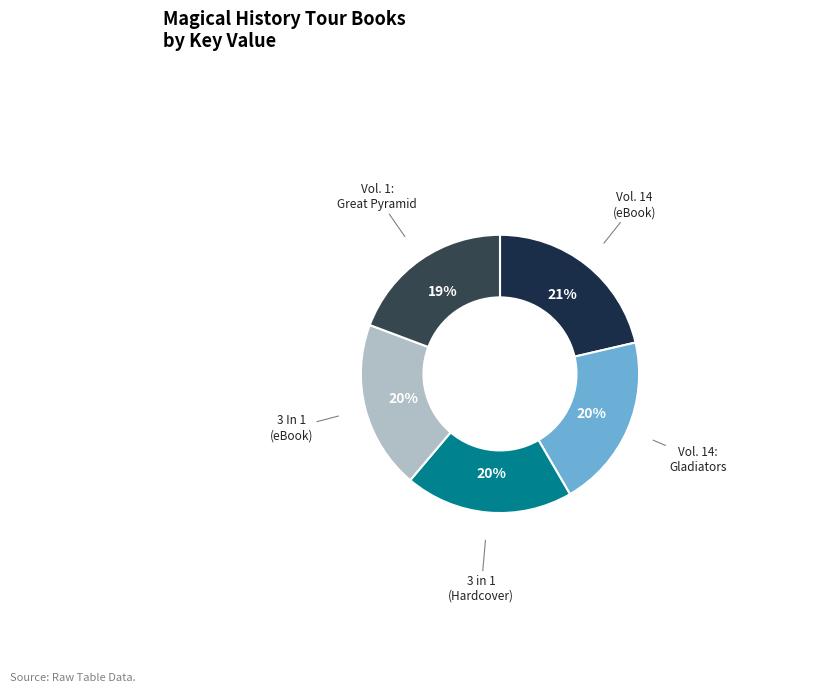

How many slices are in this pie chart?

5